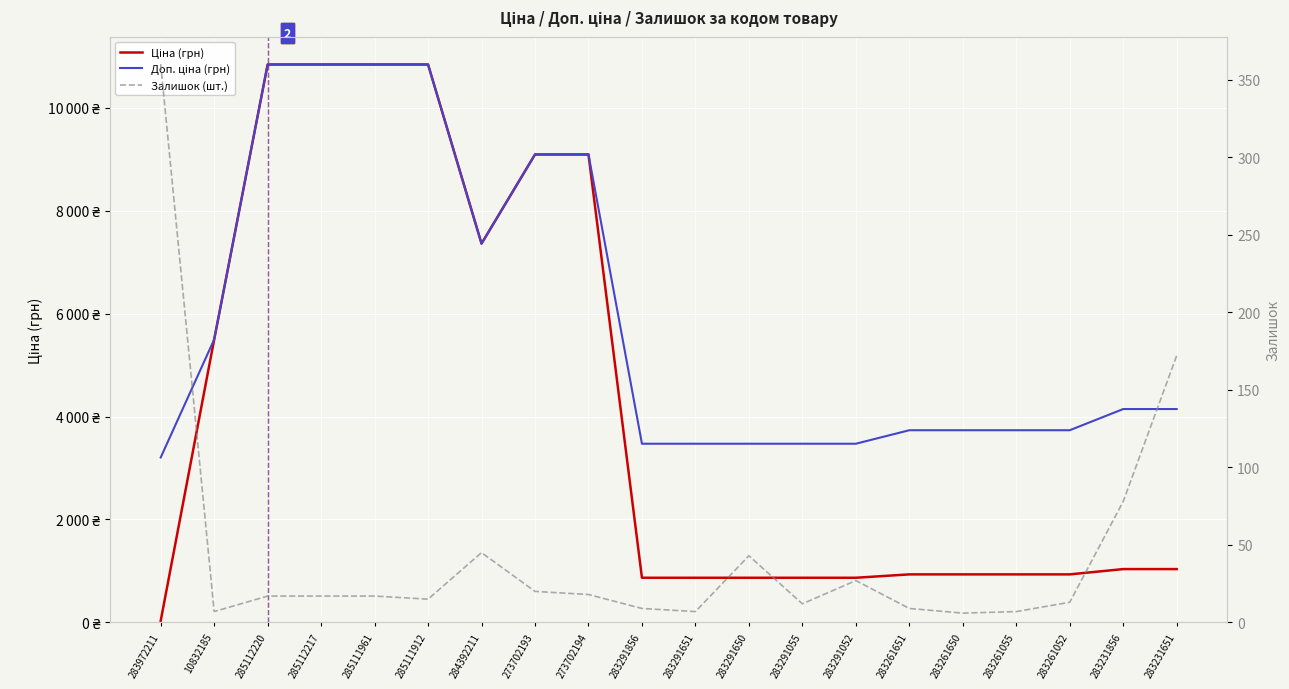

How many interior local valleys does the Доп. ціна (грн) series have?

1